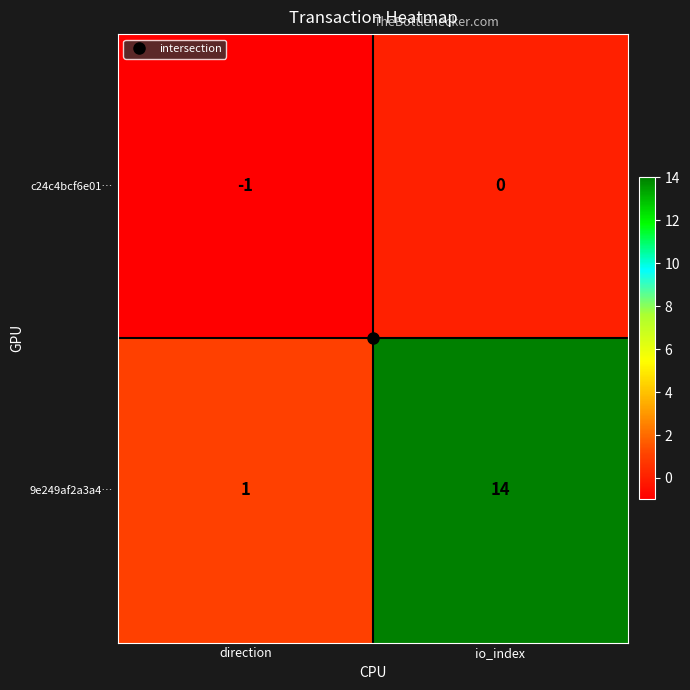

At io_index, list the series in order from largest to smallest.

9e249af2a3a4…, c24c4bcf6e01…